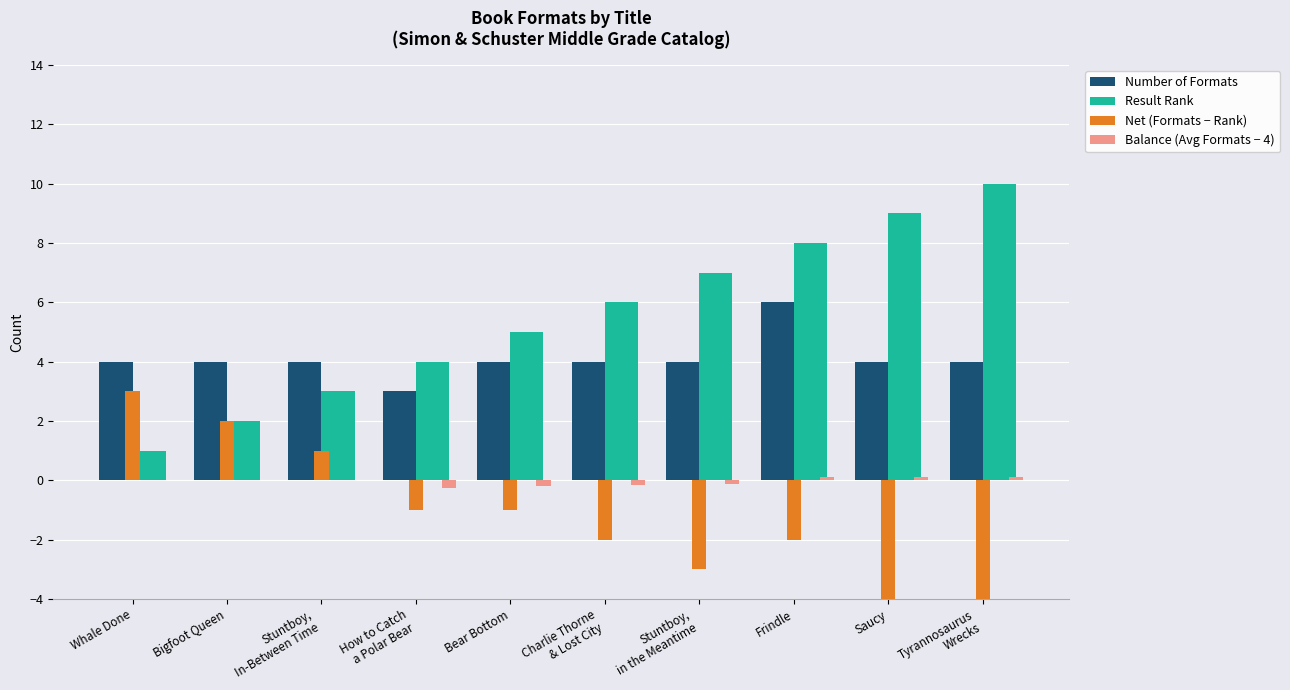

The Balance (Avg Formats − 4) series shows 0.2 at Frindle. True or false?

False